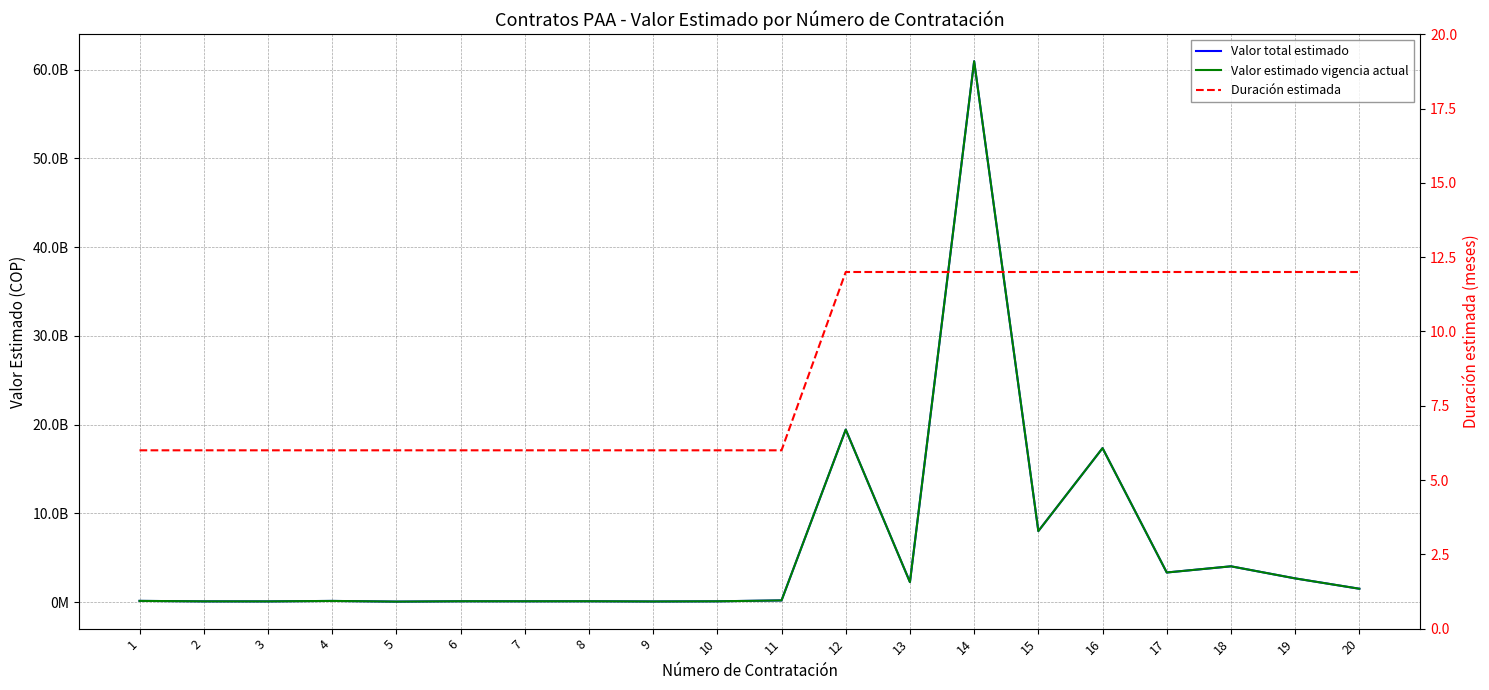

Is this an area chart (filled region under the line)?

No